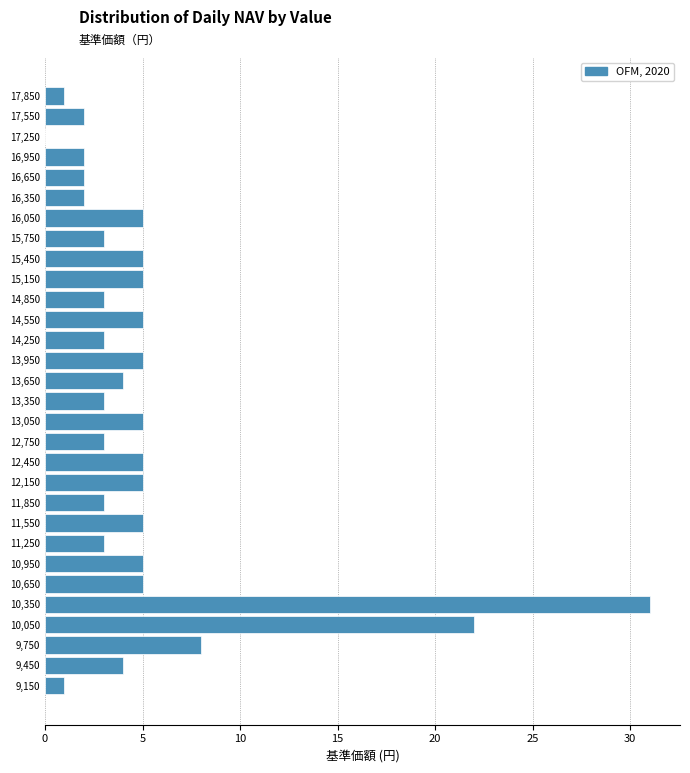

Over which range of the y-axis is the bar longest?

10200 to 10500